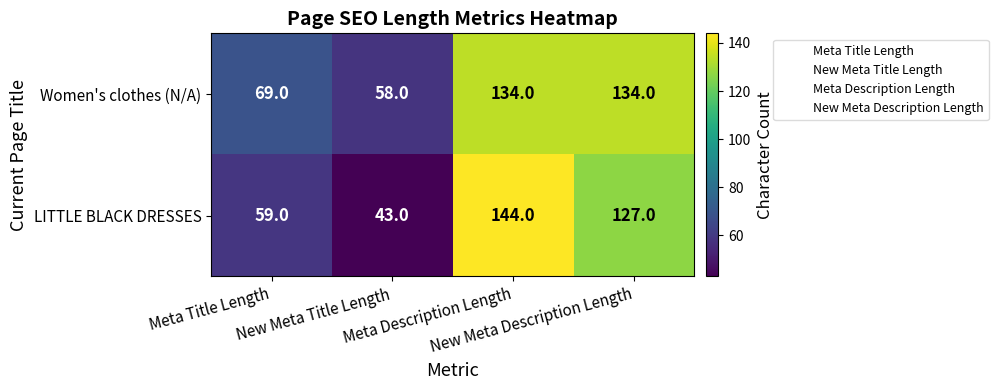

What is the minimum value shown in the chart?

43